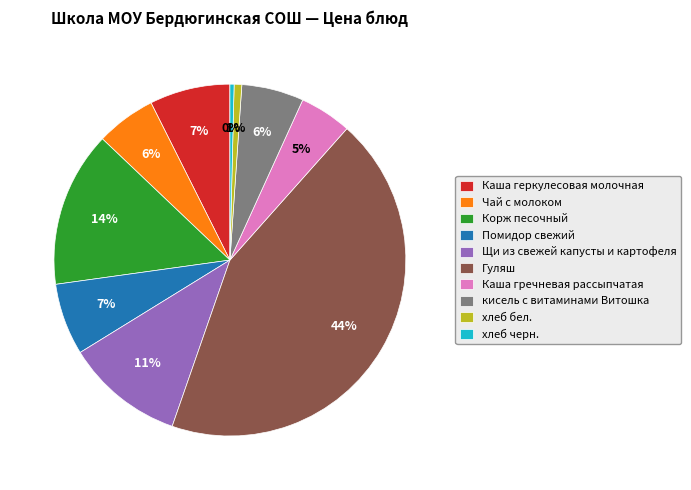

What is the largest slice in the pie chart?

Гуляш